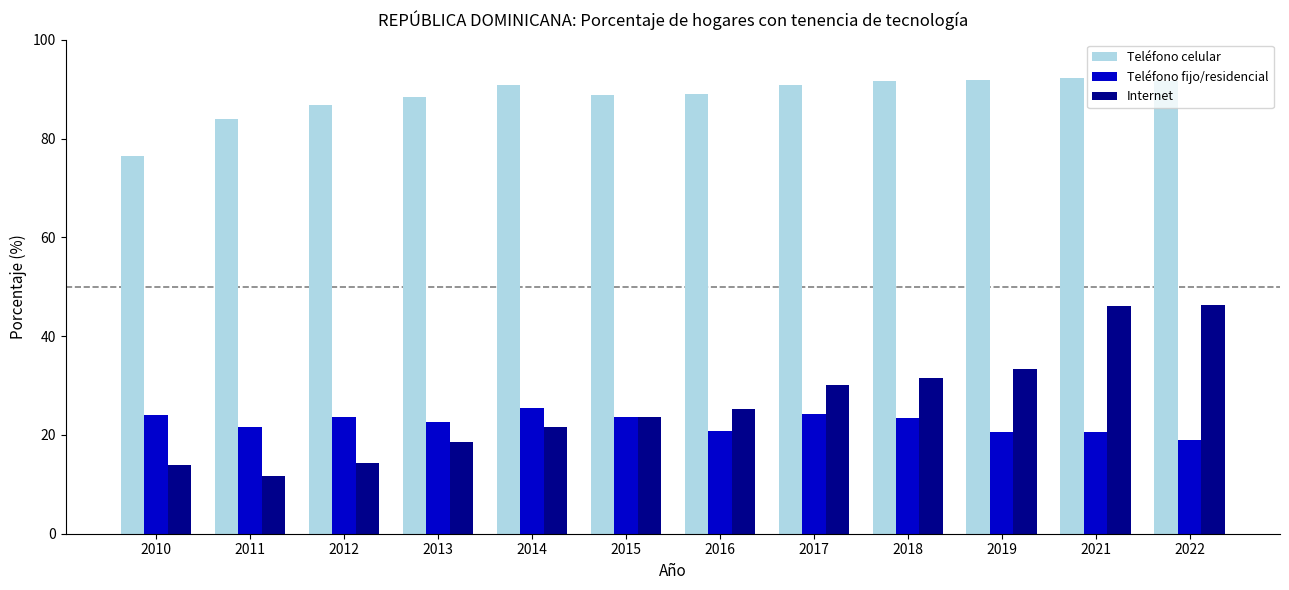

At how many categories does at least one series exceed 63?

12